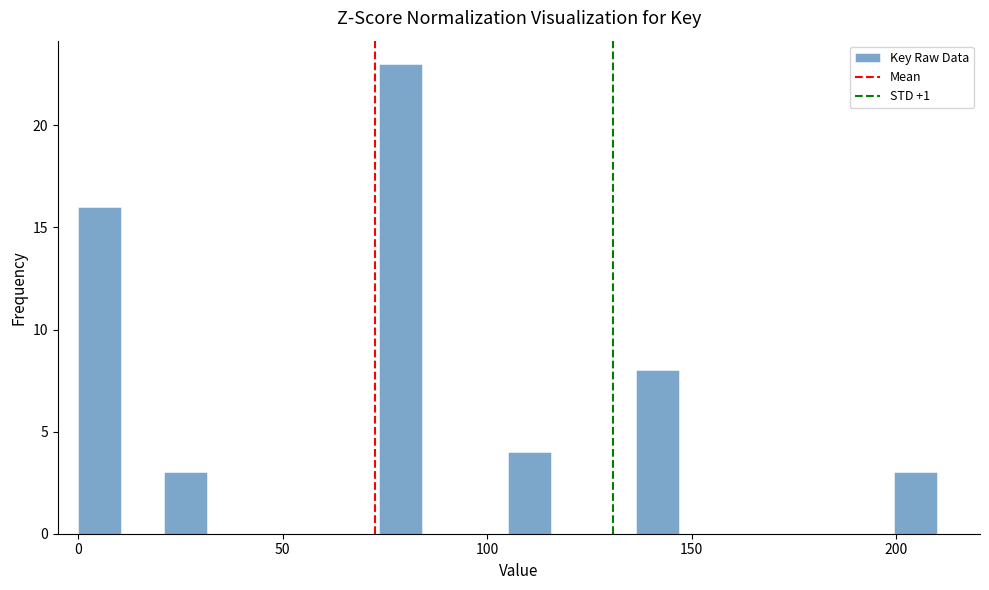

Around what value on the x-axis is the tallest bar? Give the approximate position of its centre, as read against the axis.

80